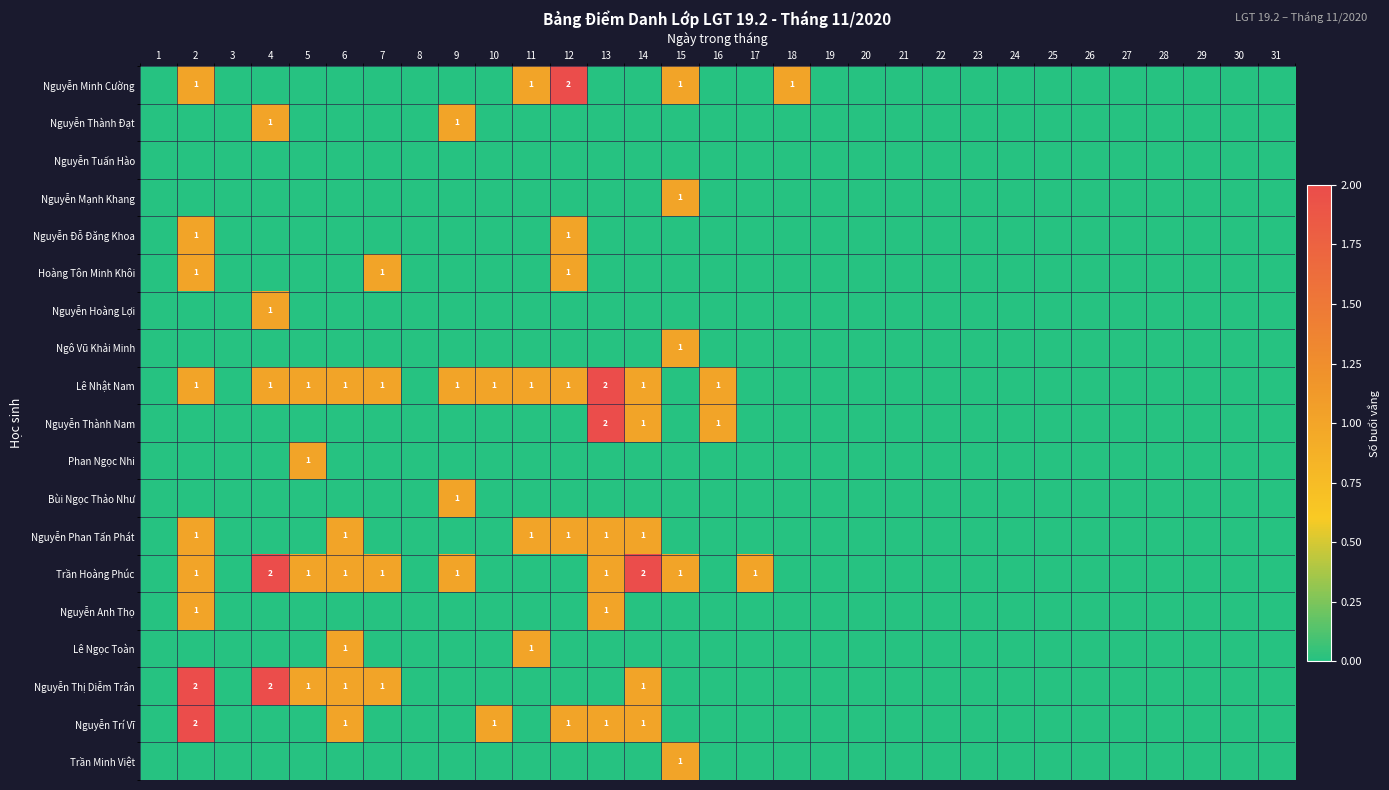

The Nguyễn Thành Nam series shows 2 at 13. True or false?

True